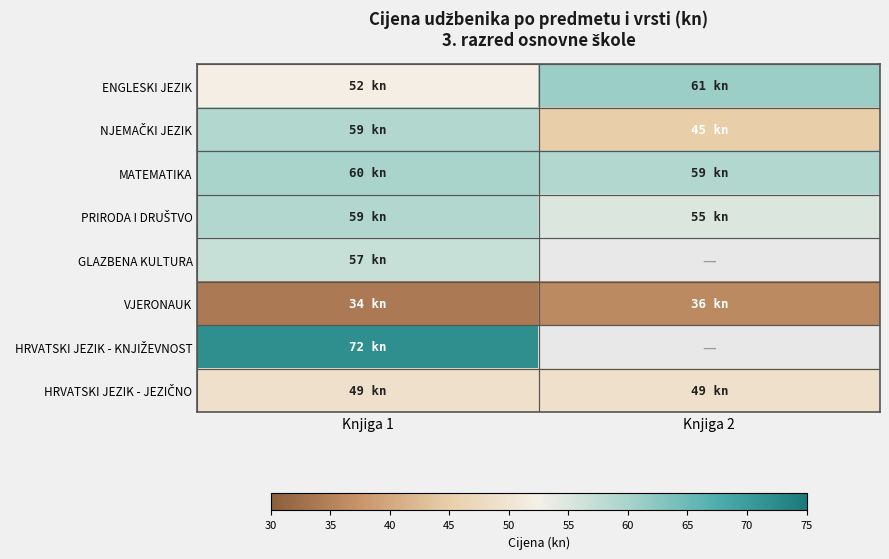

Which series has the largest total across all categories?

MATEMATIKA